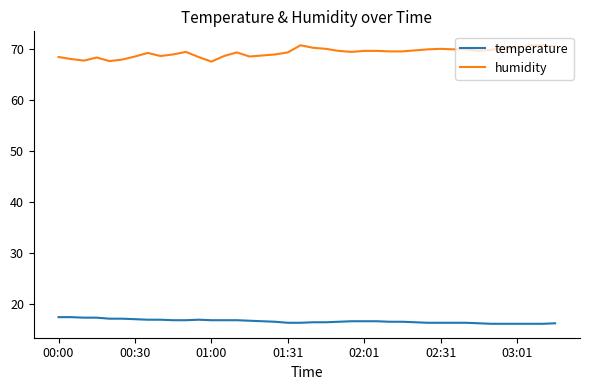

At how many categories does at least one series exceed 53?

40